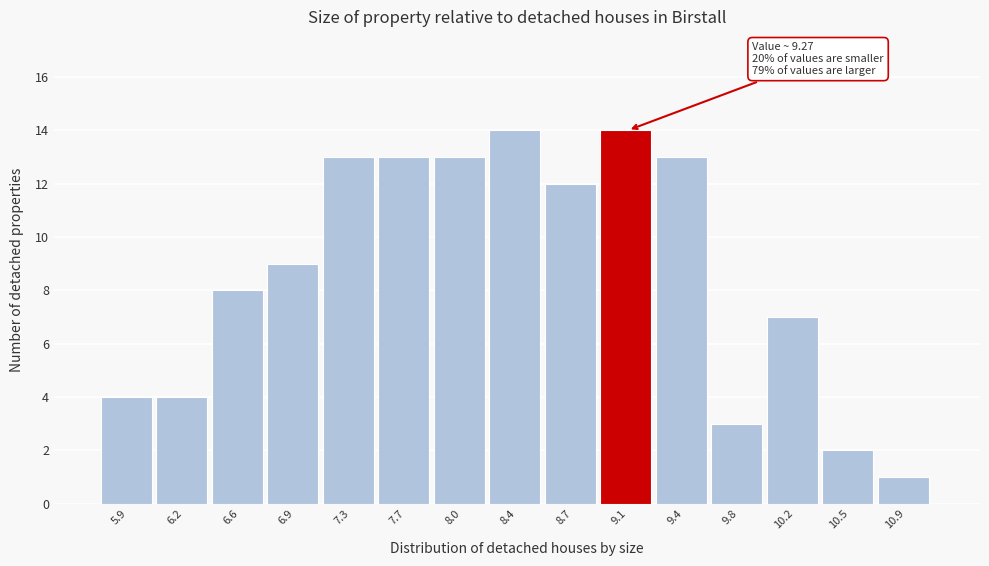

Reading right to left, extract all data points from this chart.

10.9=1	10.5=2	10.2=7	9.8=3	9.4=13	9.1=14	8.7=12	8.4=14	8.0=13	7.7=13	7.3=13	6.9=9	6.6=8	6.2=4	5.9=4